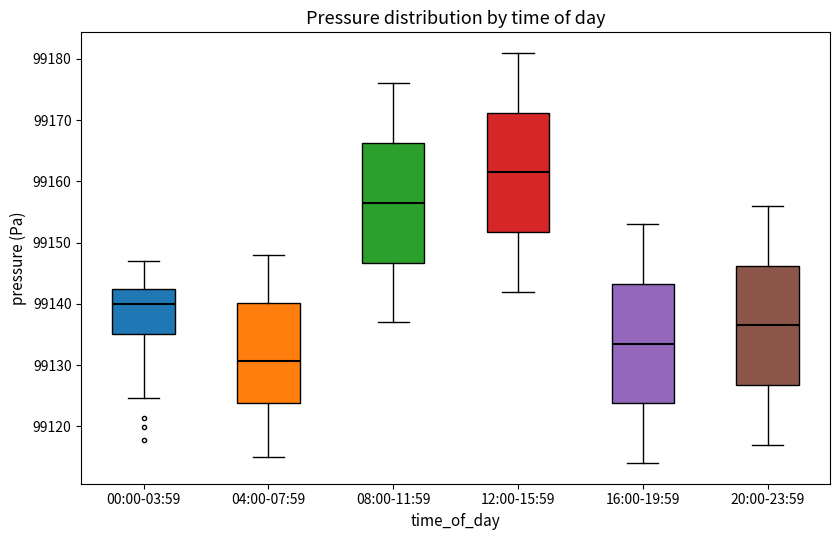

Which box has the highest median line?

12:00-15:59